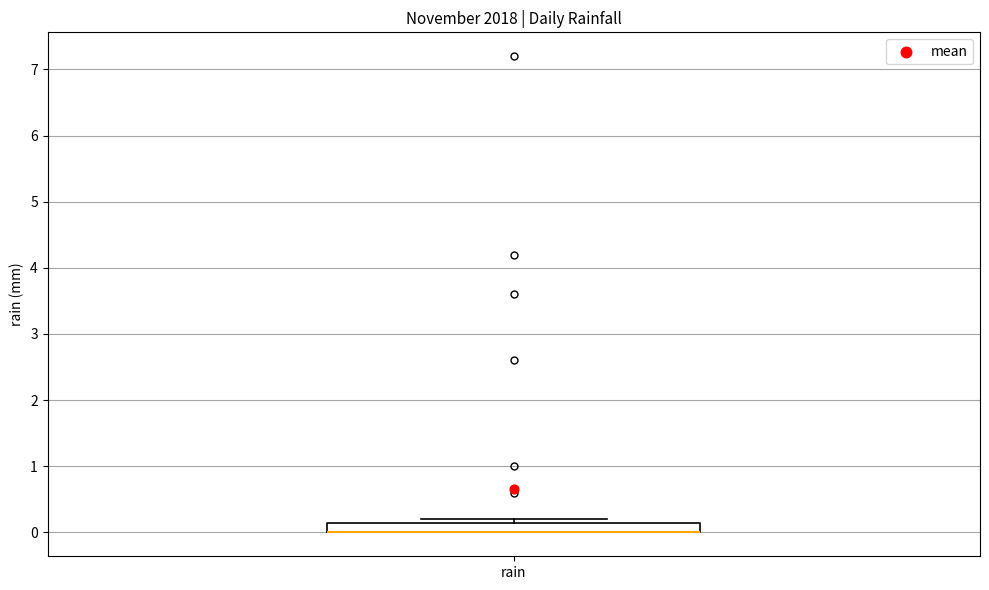

Transcribe this box plot: give where the median line is, the range the box spans, and where the two whiskers end, as read against the y-axis. The values are not printed on the chart, so give them approximately, as read against the axis.

median 0.0 (drawn on the box's lower edge), box 0.0 to 0.2, whiskers 0.0 to 0.2 (just above the box's upper edge)